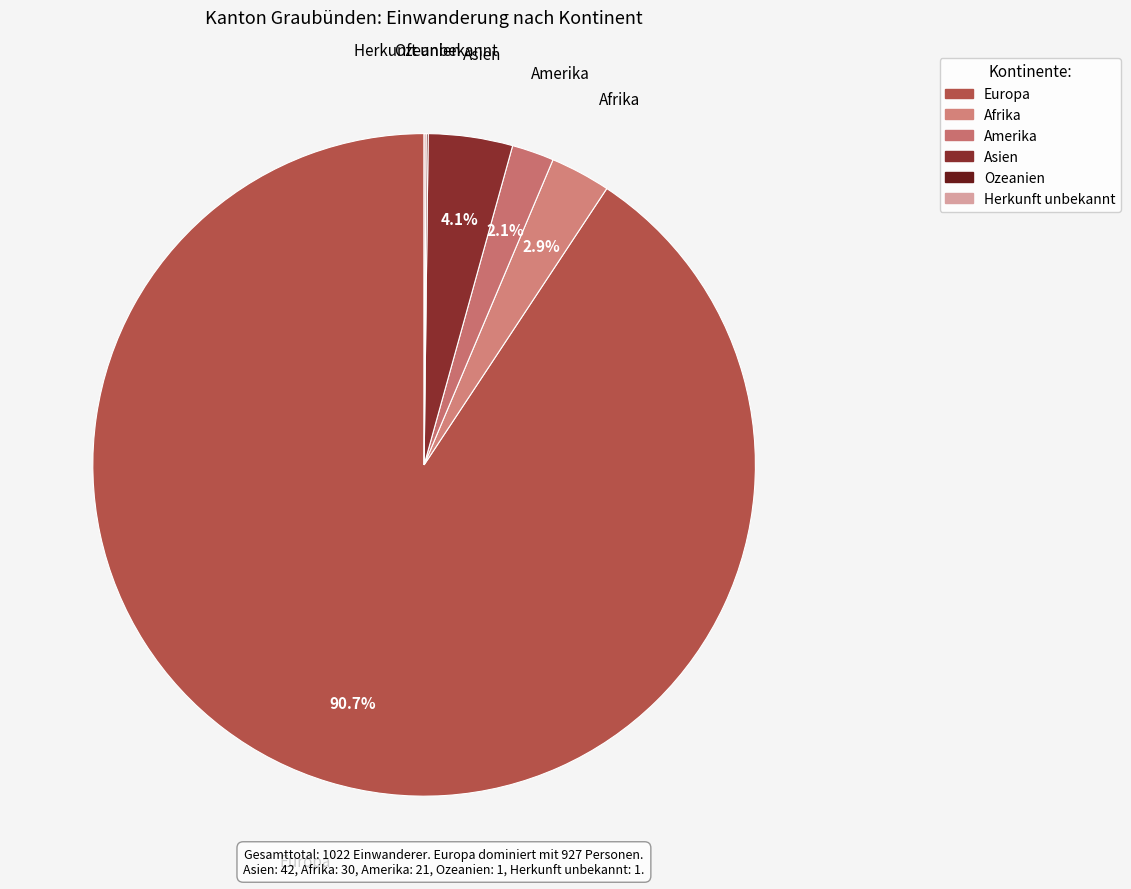

The Afrika slice represents 1% of the pie. True or false?

False